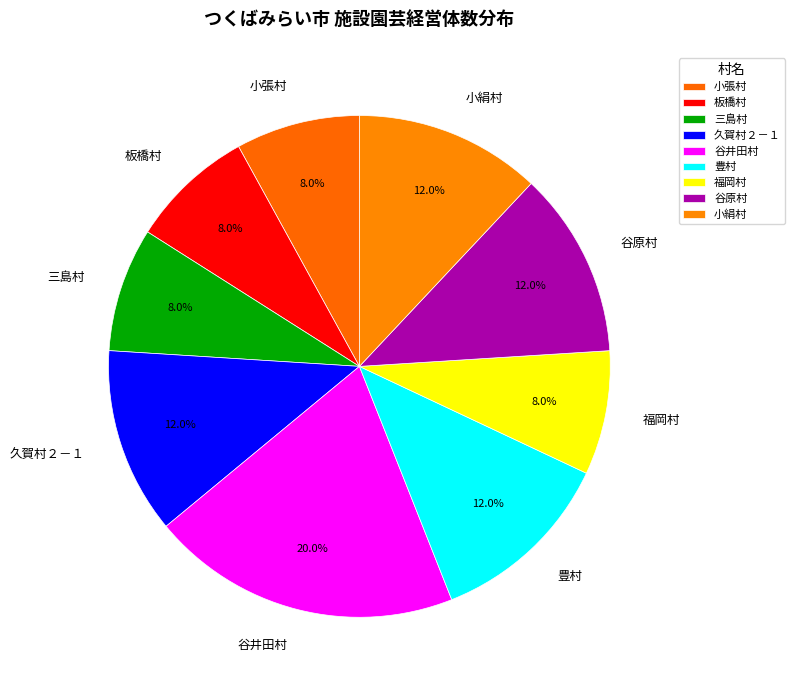

True or false: 三島村 accounts for 8% of the total.

True